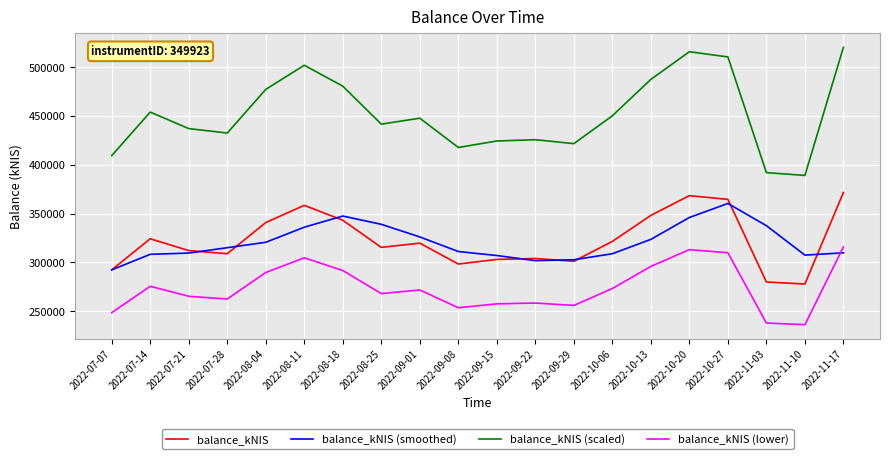

Read the balance_kNIS value at 2022-11-10.

277834.2